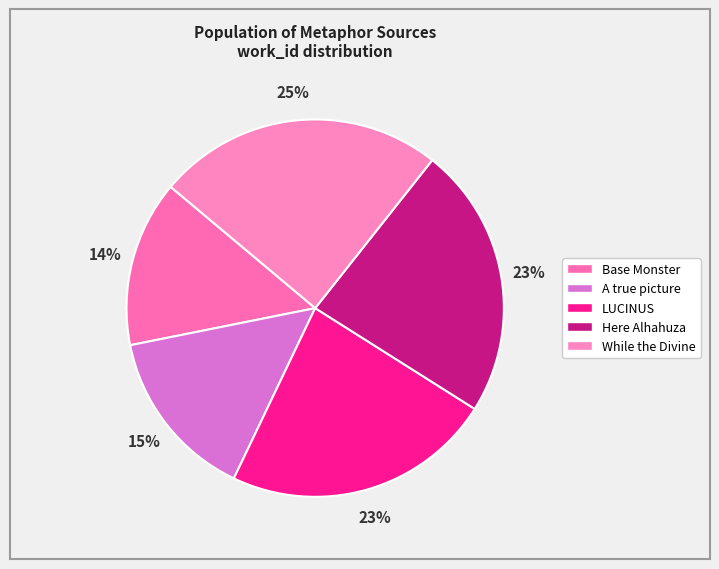

Count the number of slices in the pie.

5